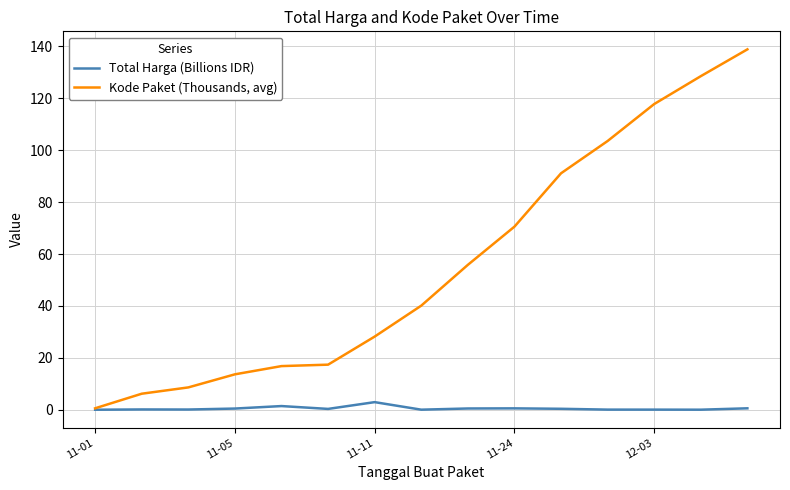

Which series has the widest spread of values?

Kode Paket (Thousands, avg)